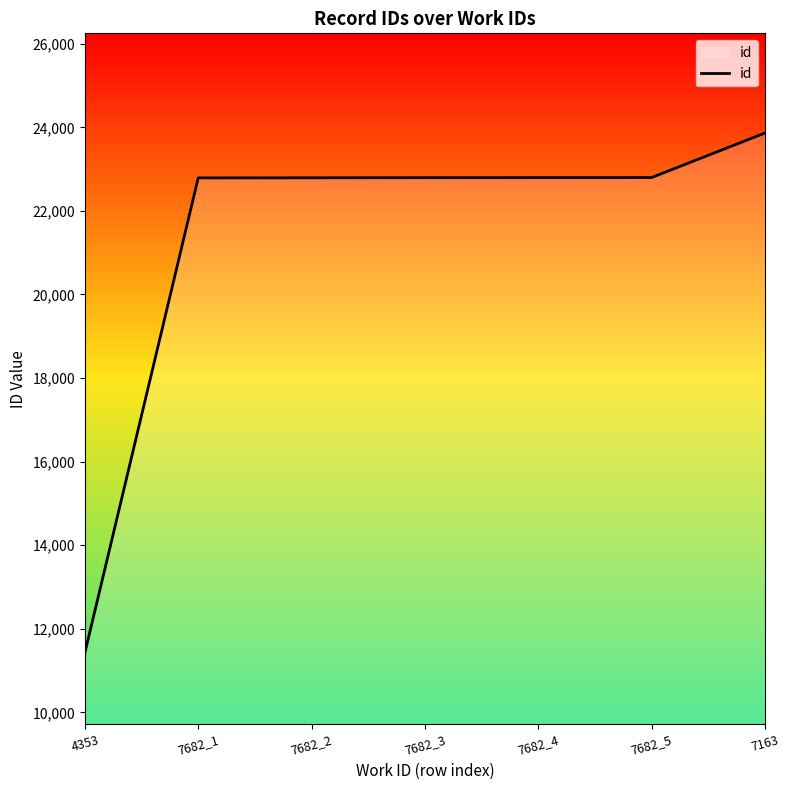

What is the average value?

21323